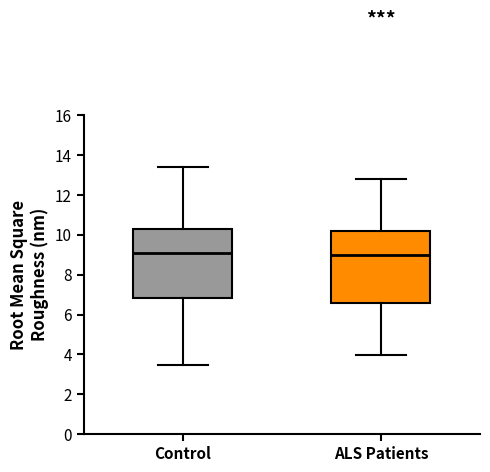

Where is the upper edge of the box for Control on the y-axis? The values are not printed on the chart, so give them approximately, as read against the axis.

10.4